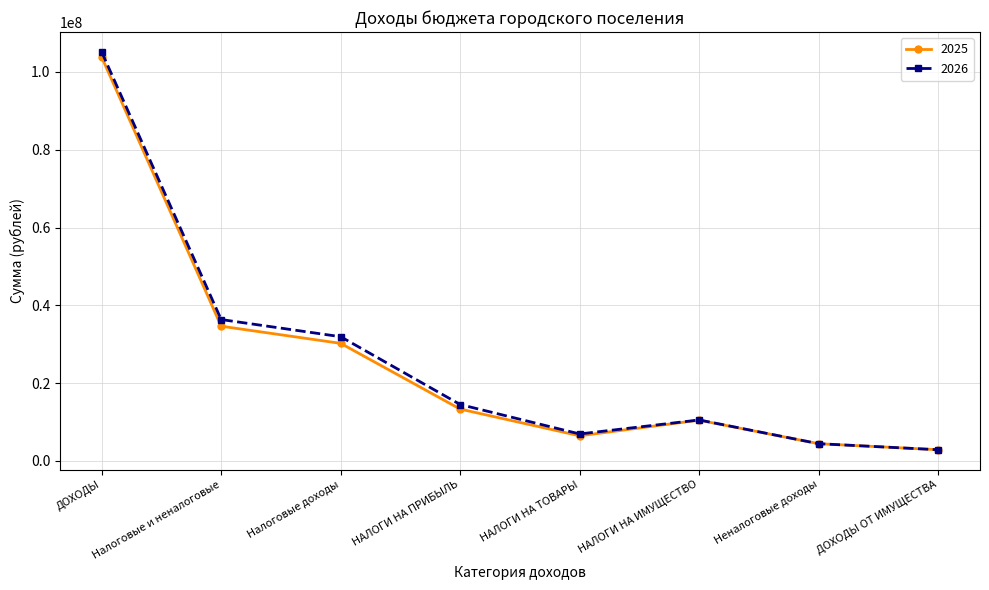

True or false: 2026 has more than 2 points higher than both neighbors.

False